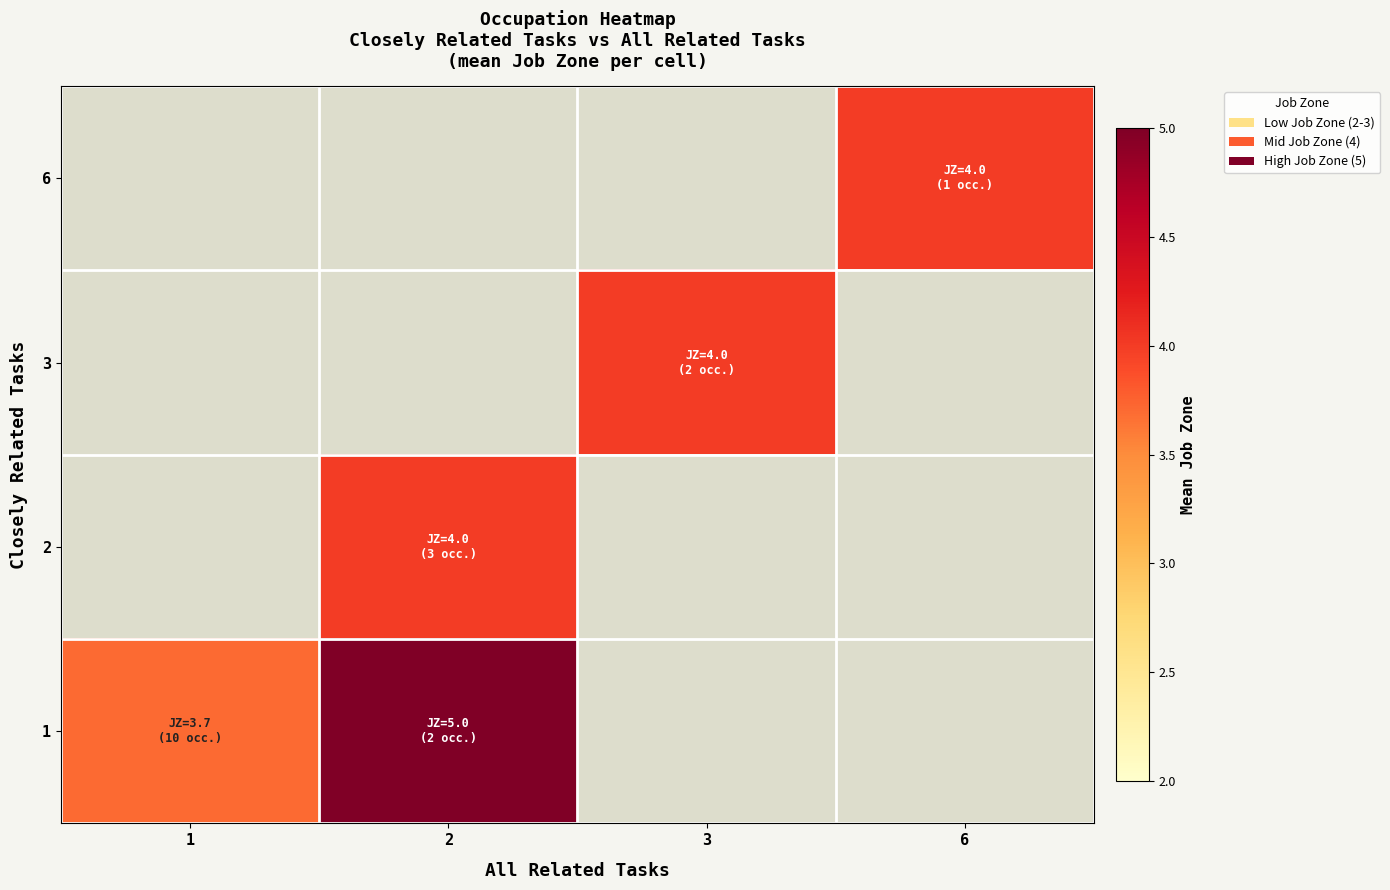

What value does the 3 series have at 3?

4.0